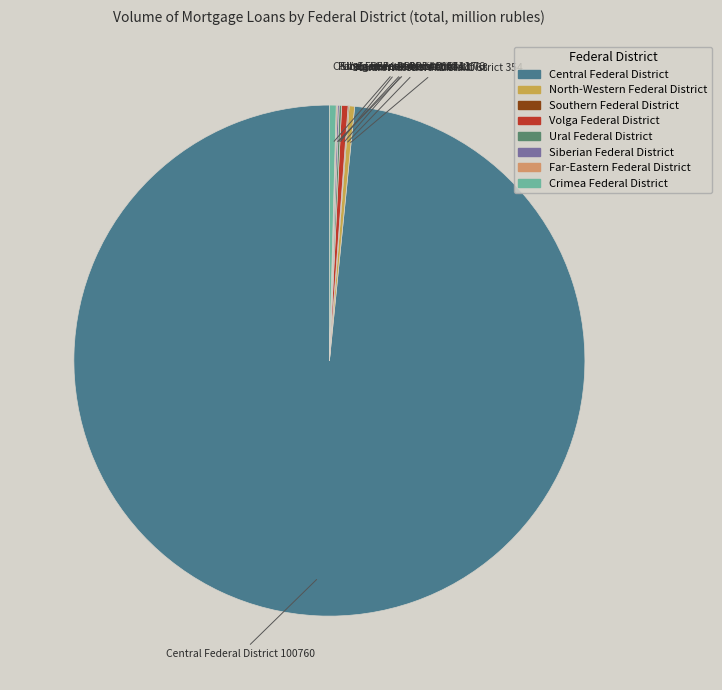

The Crimea Federal District slice represents 0% of the pie. True or false?

True